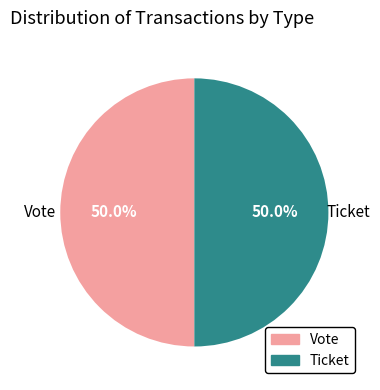

Approximately how many times larger is the value at Vote compared to Ticket?

1.0